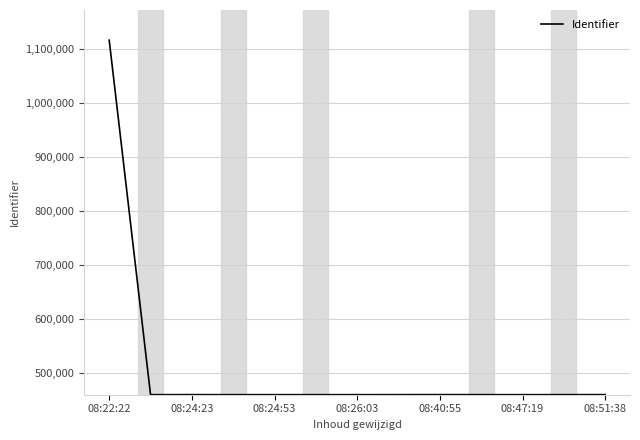

What is the smallest value displayed?

459969